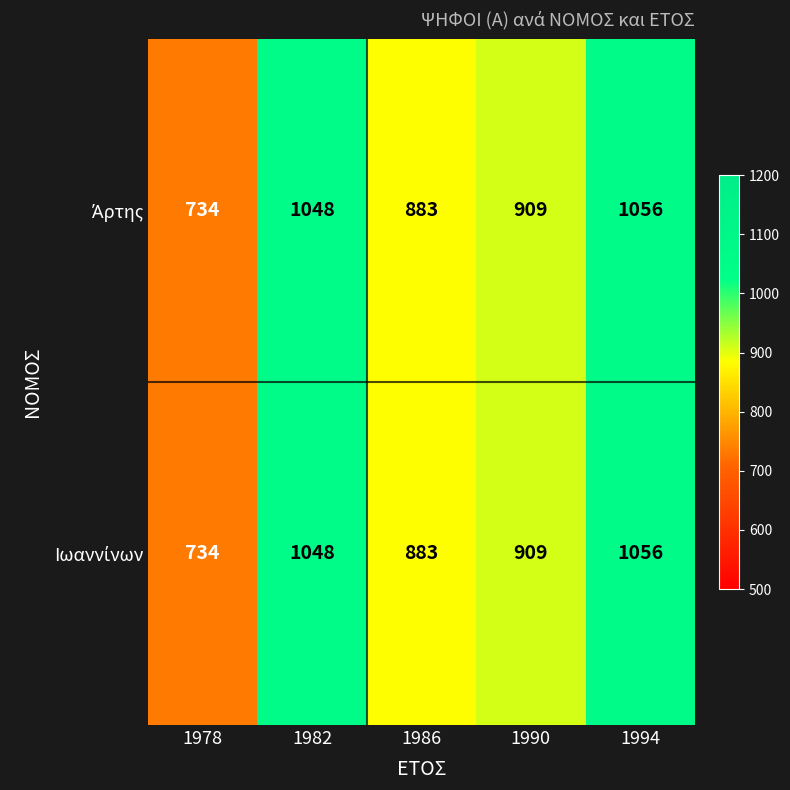

What is the total value across all series at 1990?

1818